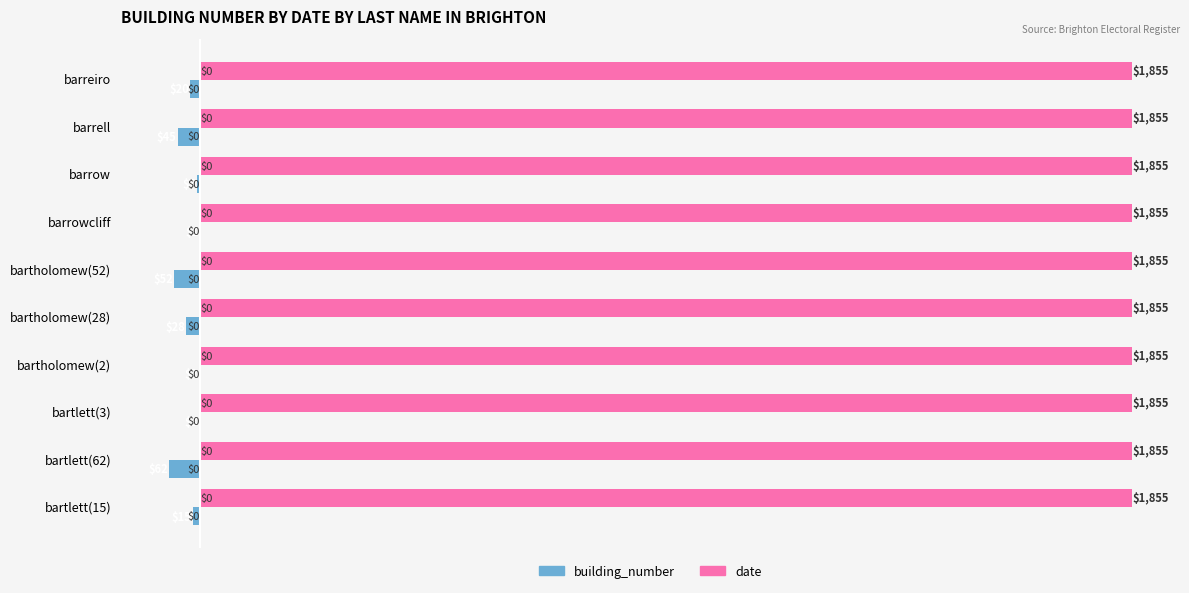

What are all the series names shown in the legend?

building_number, date